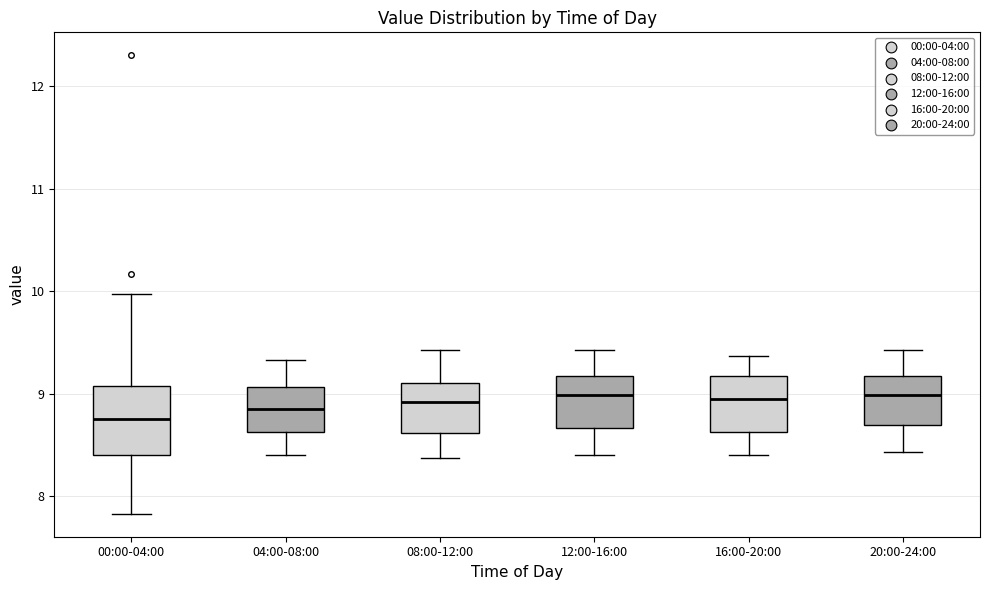

Where does the lower whisker of the box for 20:00-24:00 end on the y-axis? The values are not printed on the chart, so give them approximately, as read against the axis.

8.4